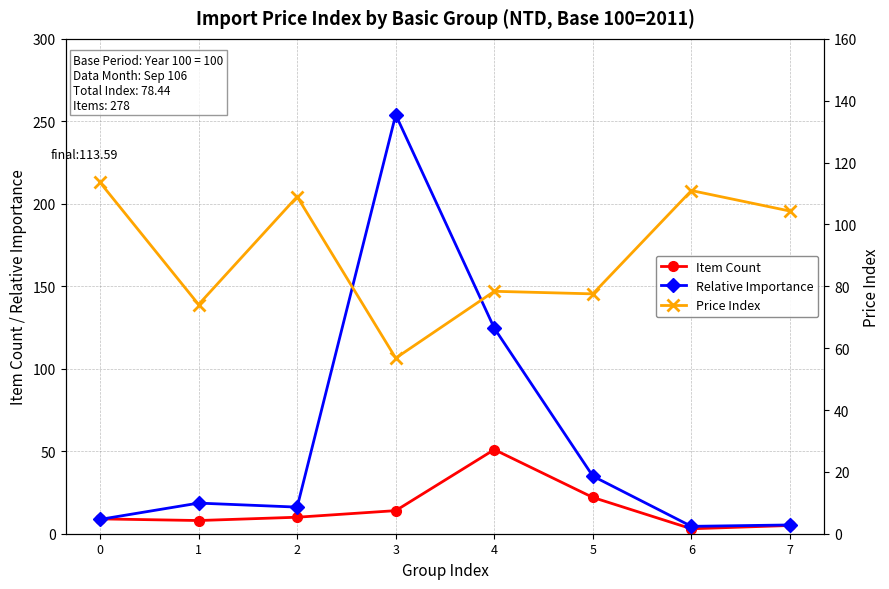

What is the difference between the Price Index values at 7 and 1?

30.2